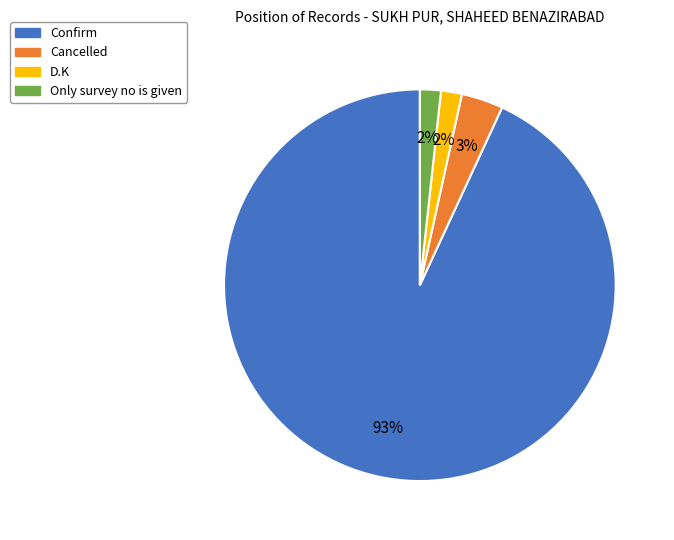

Which has a higher value, Cancelled or Only survey no is given?

Cancelled